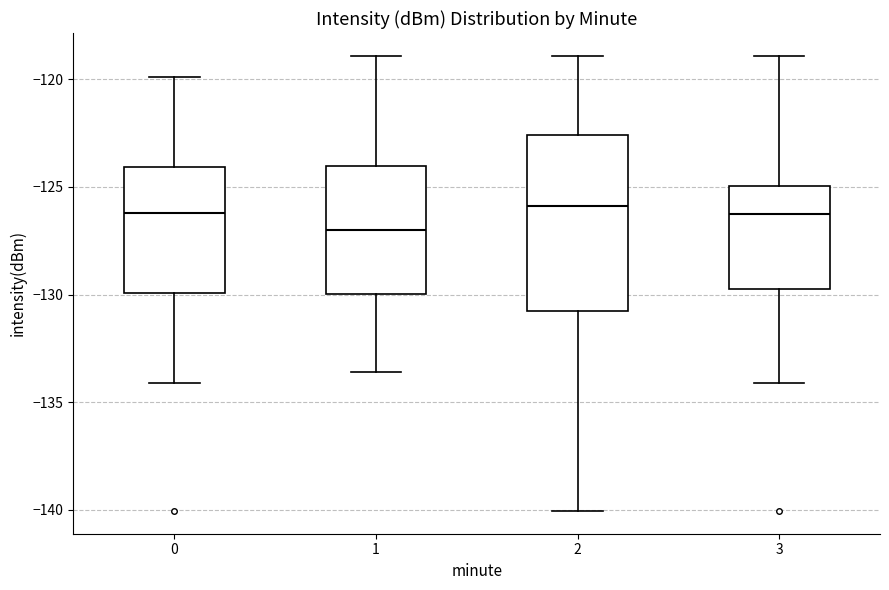

Comparing the boxes themselves (not the whiskers), which one is the tallest?

2